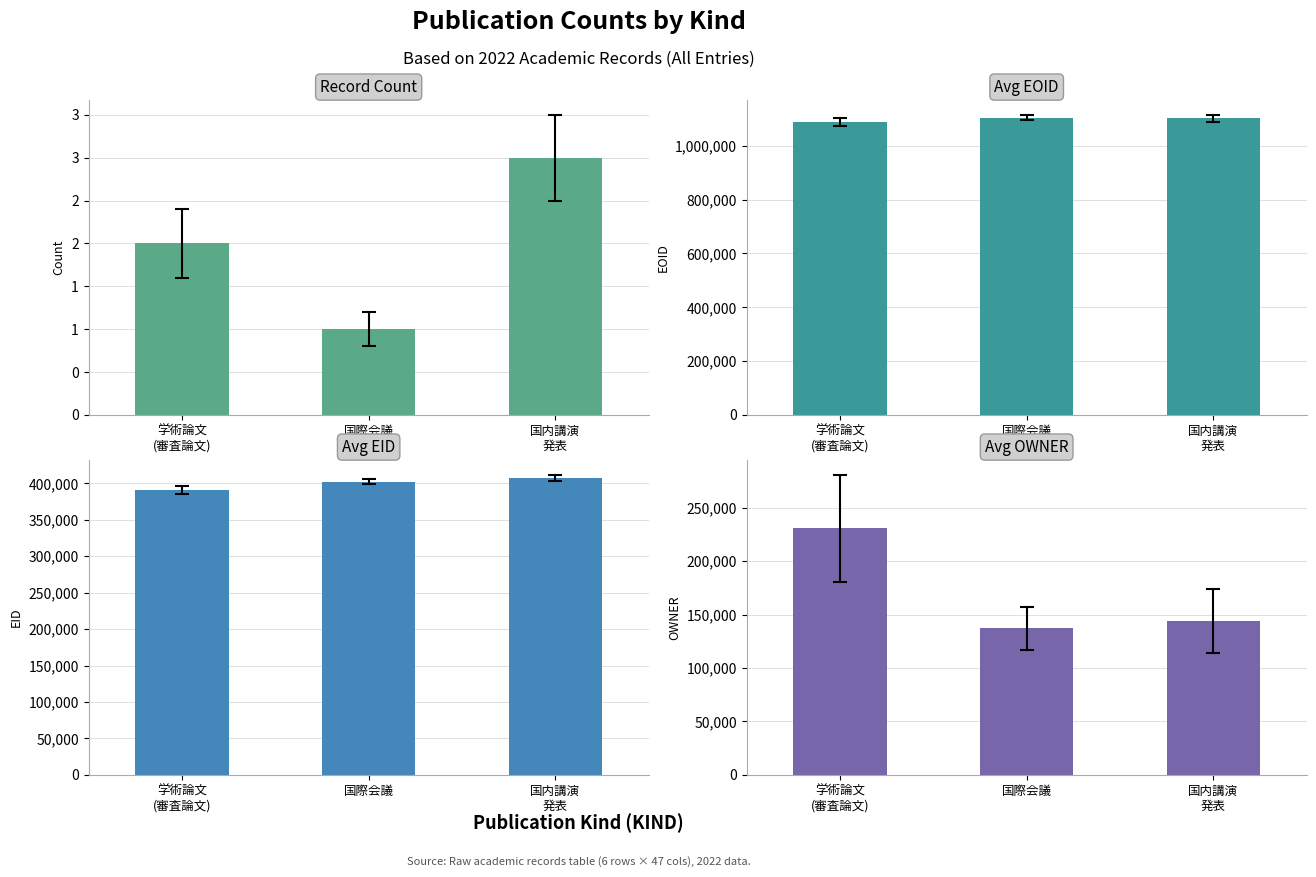

How many groups of bars are there?

3